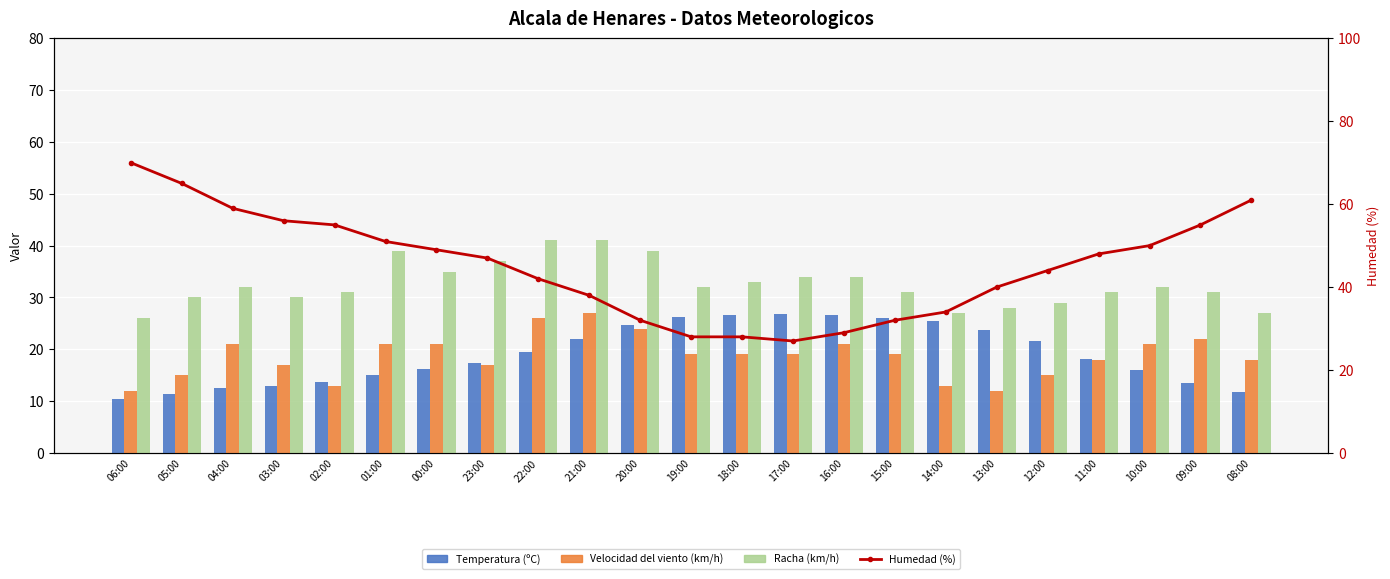

Between 21:00 and 22:00, which is larger?

21:00